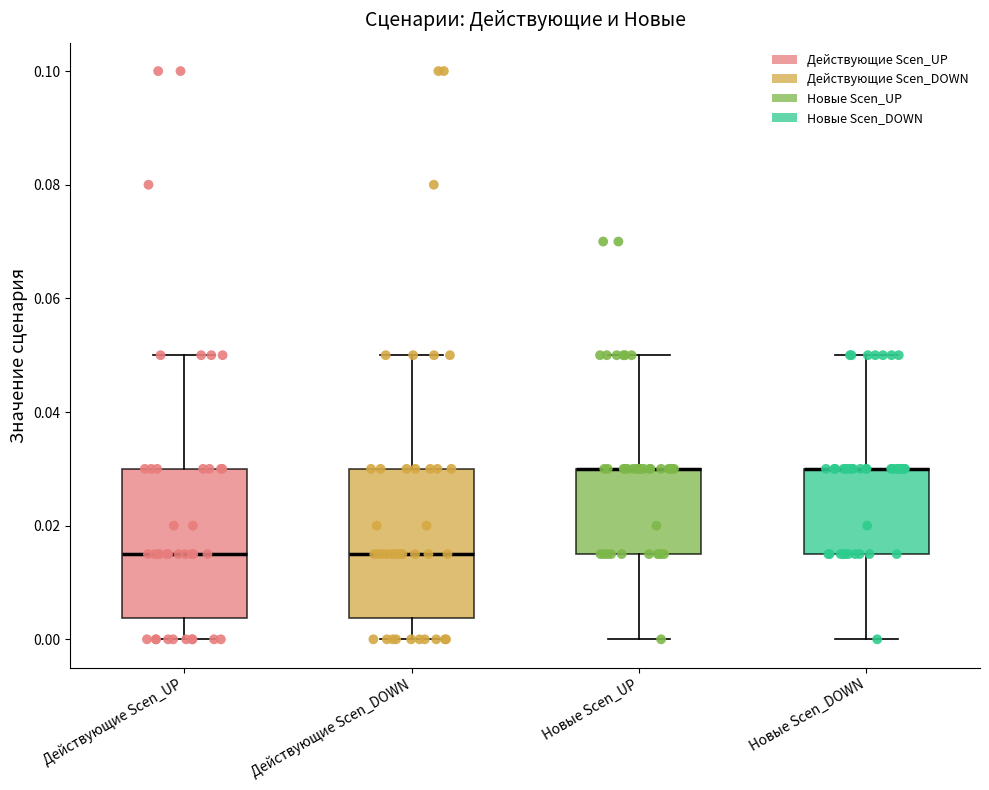

Where does the median line of the box for Действующие Scen_UP sit on the y-axis? The values are not printed on the chart, so give them approximately, as read against the axis.

0.016